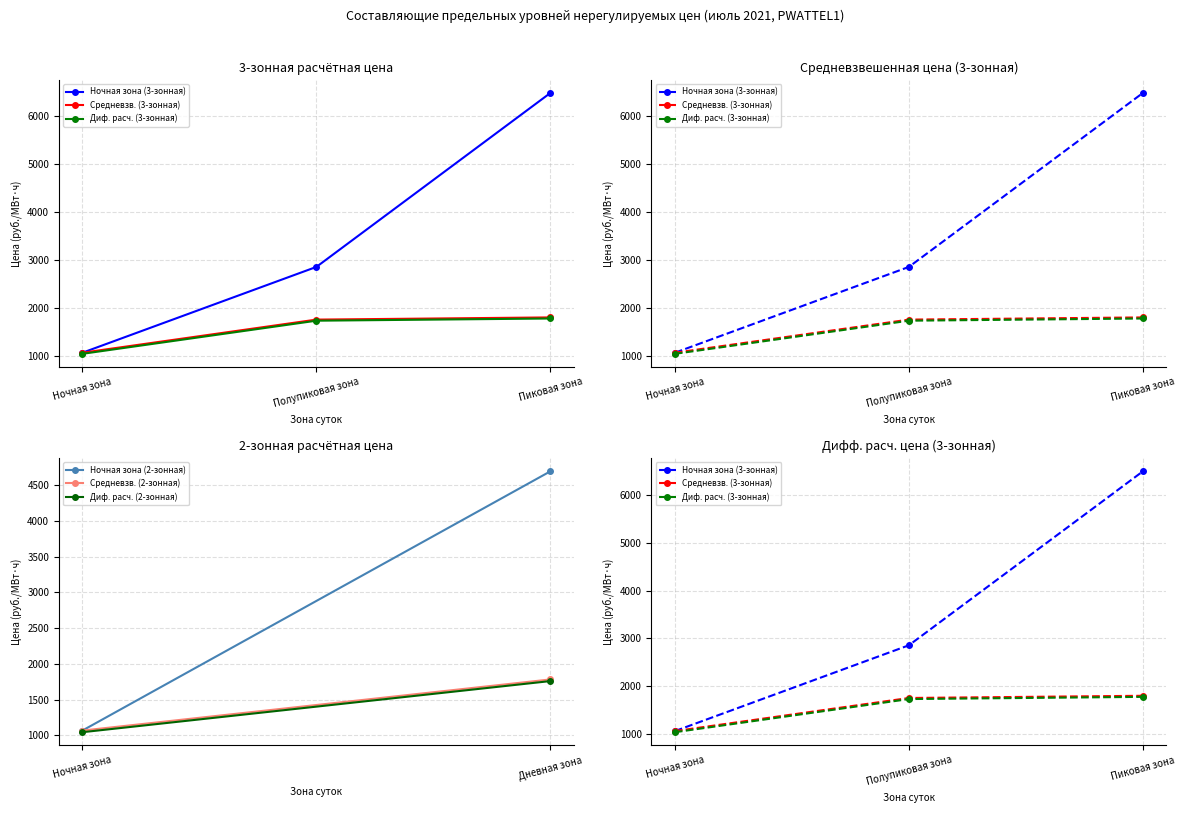

Is the value of Ночная зона (3-зонная) at Полупиковая зона greater than the value of Диф. расч. (3-зонная) at Пиковая зона?

Yes